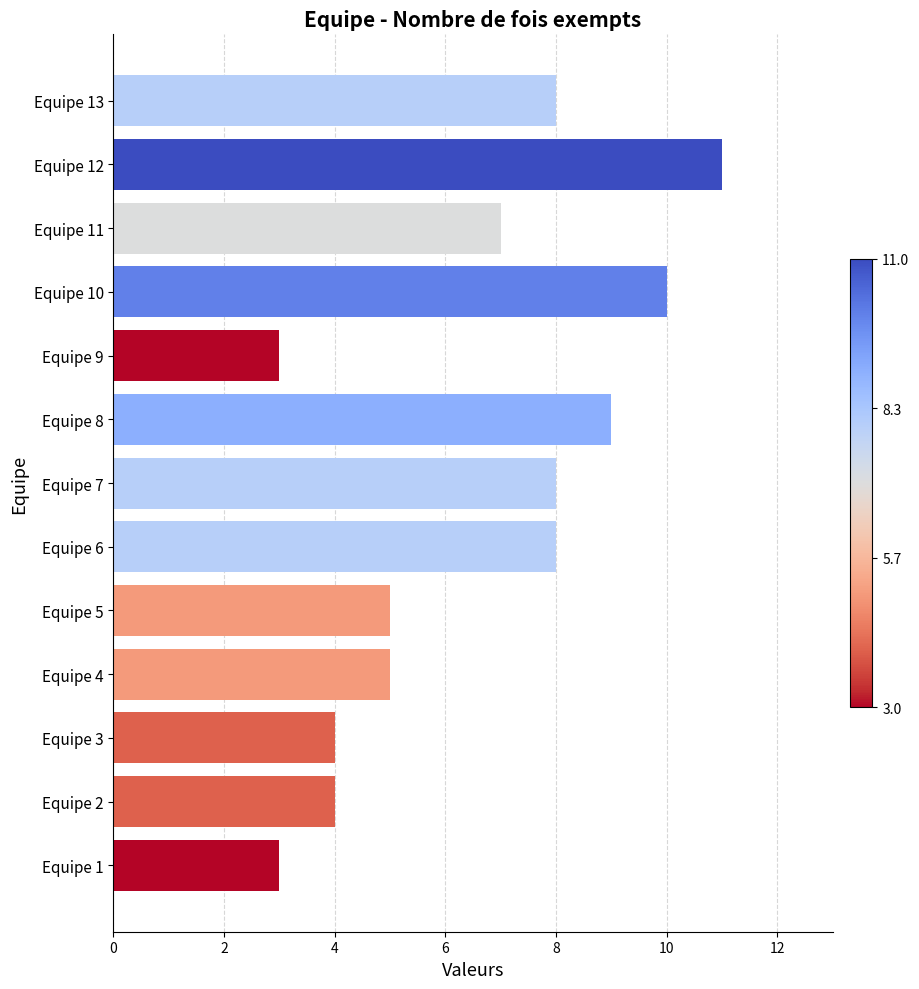

Count the number of data series in this chart.

1